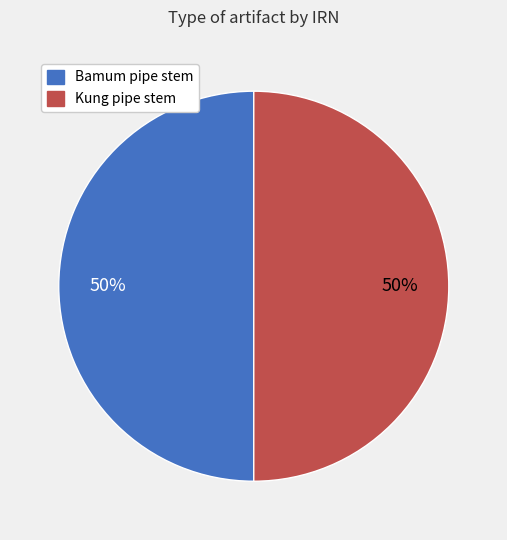

To the nearest percent, what is the average slice percentage?

50%